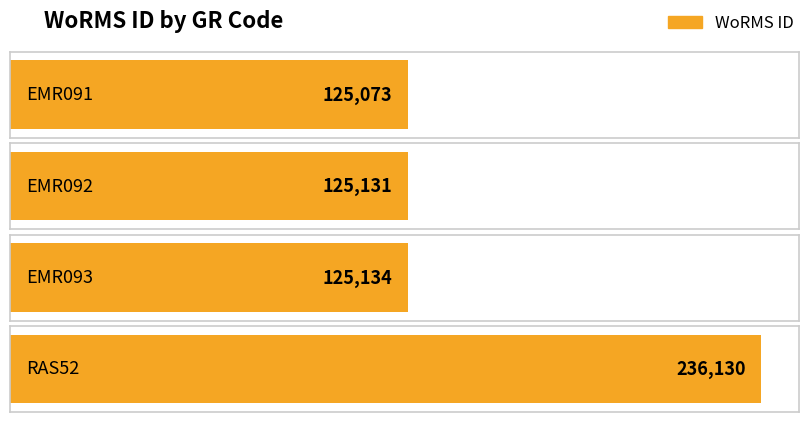

Are the bars grouped side by side (vs. stacked)?

No